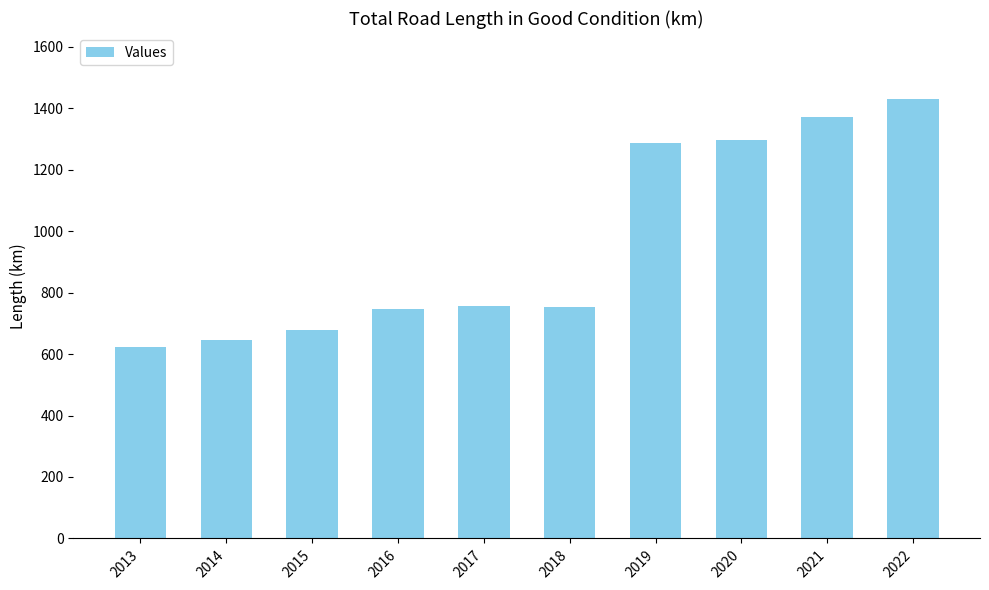

The chart shows a value of 644.8 at 2014. True or false?

True